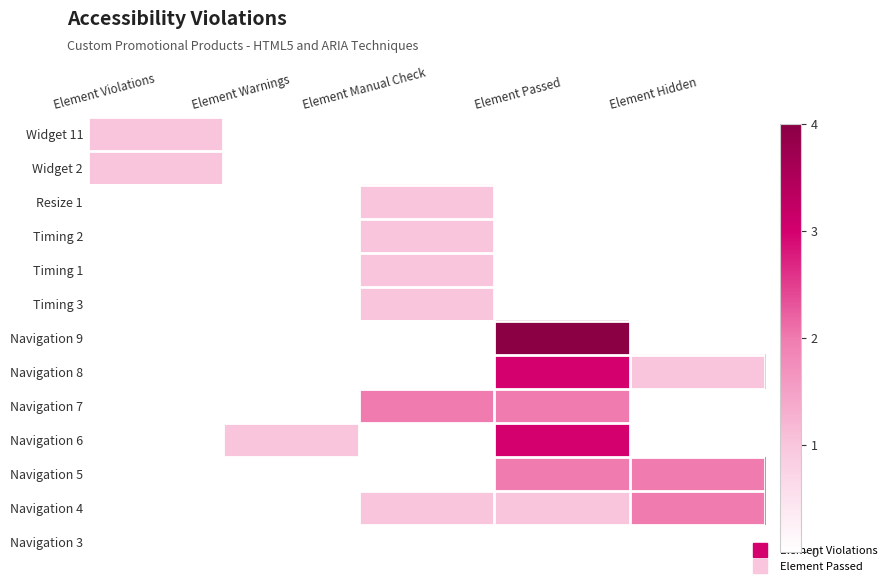

Rank the series by their maximum value, from lowest to highest.

Navigation 3, Widget 11, Widget 2, Resize 1, Timing 2, Timing 1, Timing 3, Navigation 7, Navigation 5, Navigation 4, Navigation 8, Navigation 6, Navigation 9